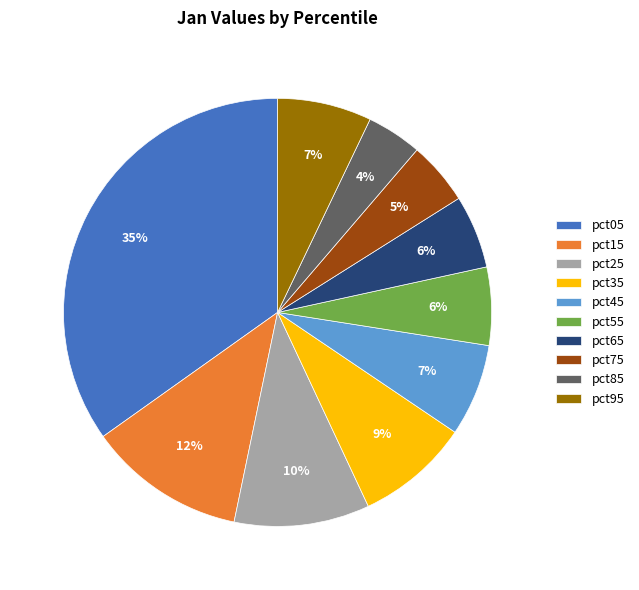

What percentage is the pct25 slice, to the nearest percent?

10%